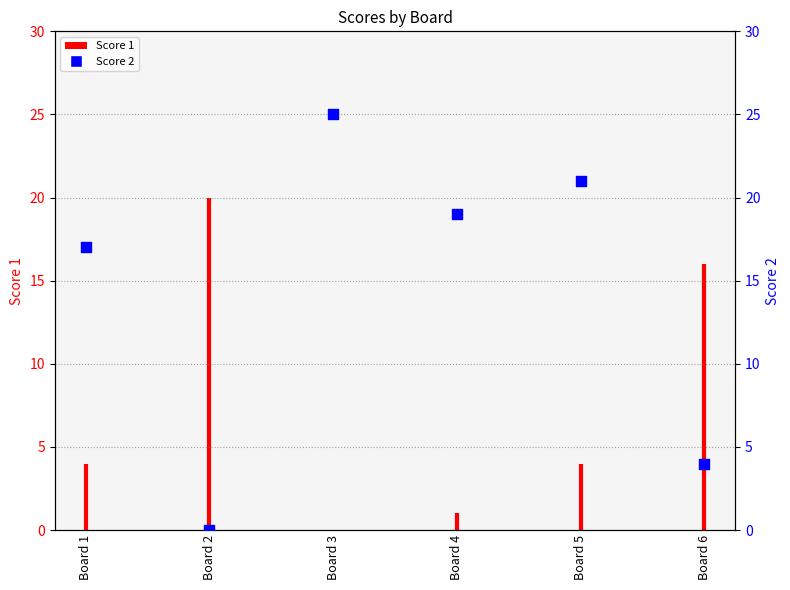

What is the change in value from Board 3 to Board 6?

-21